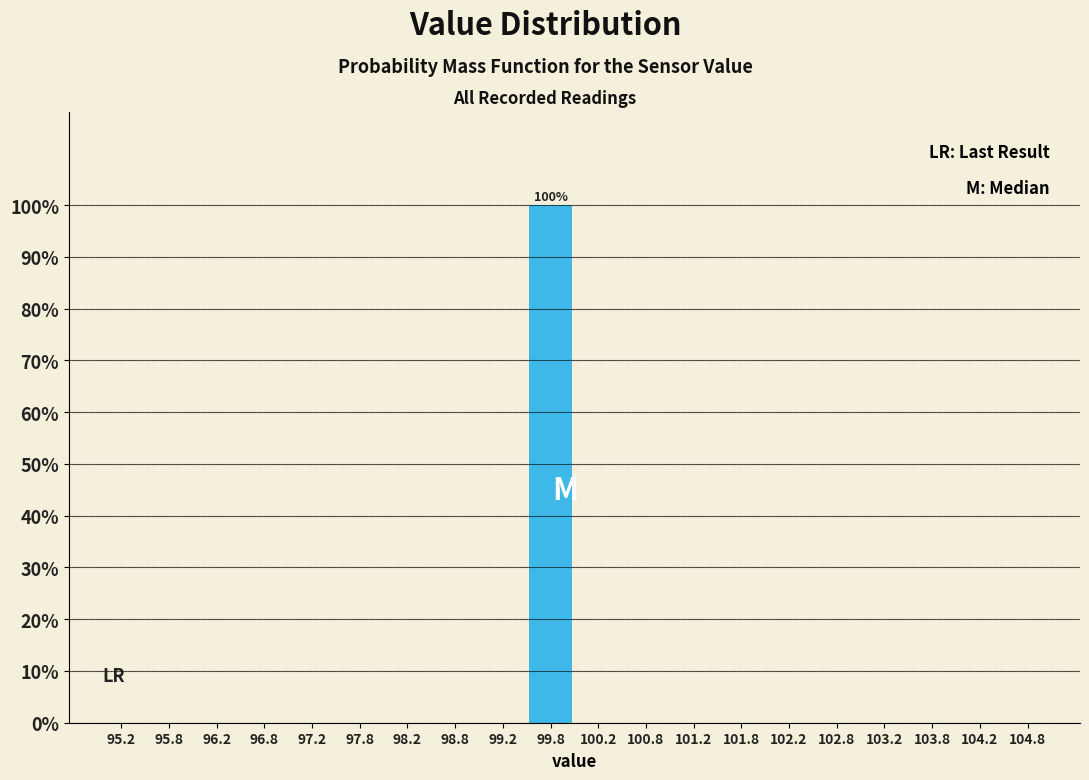

Which range on the x-axis has the tallest bar?

99.5 to 100.0